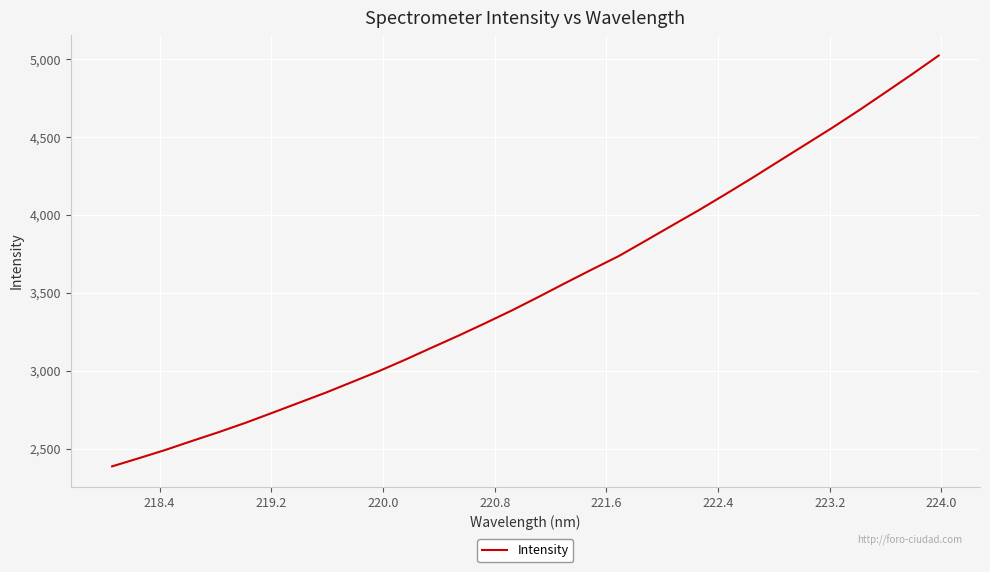

True or false: the data has more than 0 interior local peaks.

False